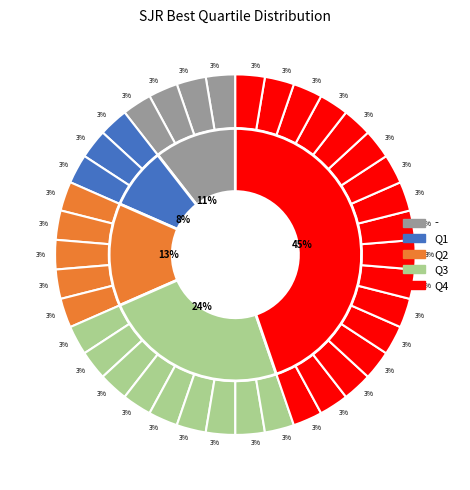

Approximately how many times larger is the value at Q3 compared to Q1?

3.0